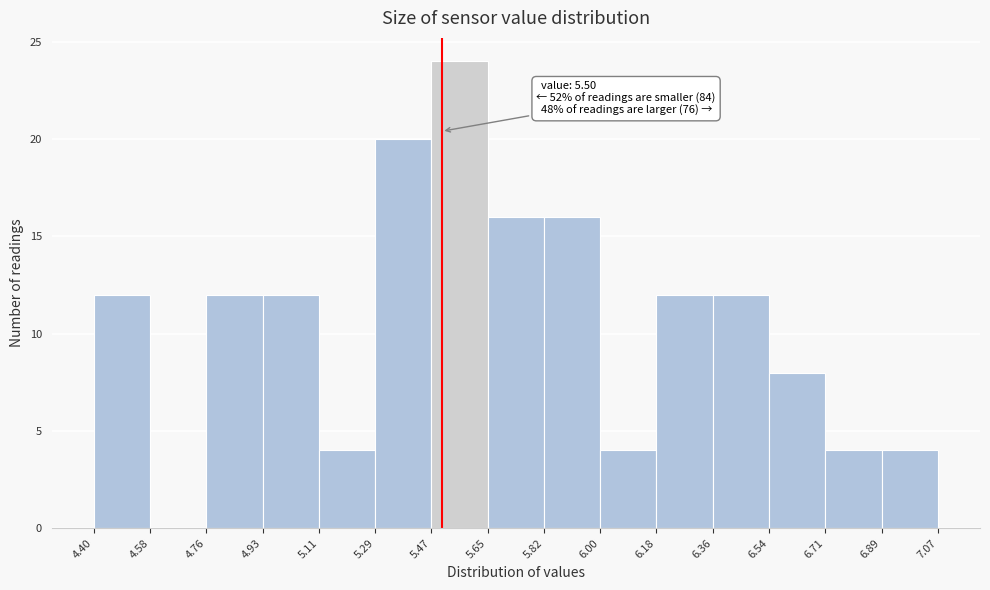

Over which range of the x-axis is the bar tallest?

5.47 to 5.65